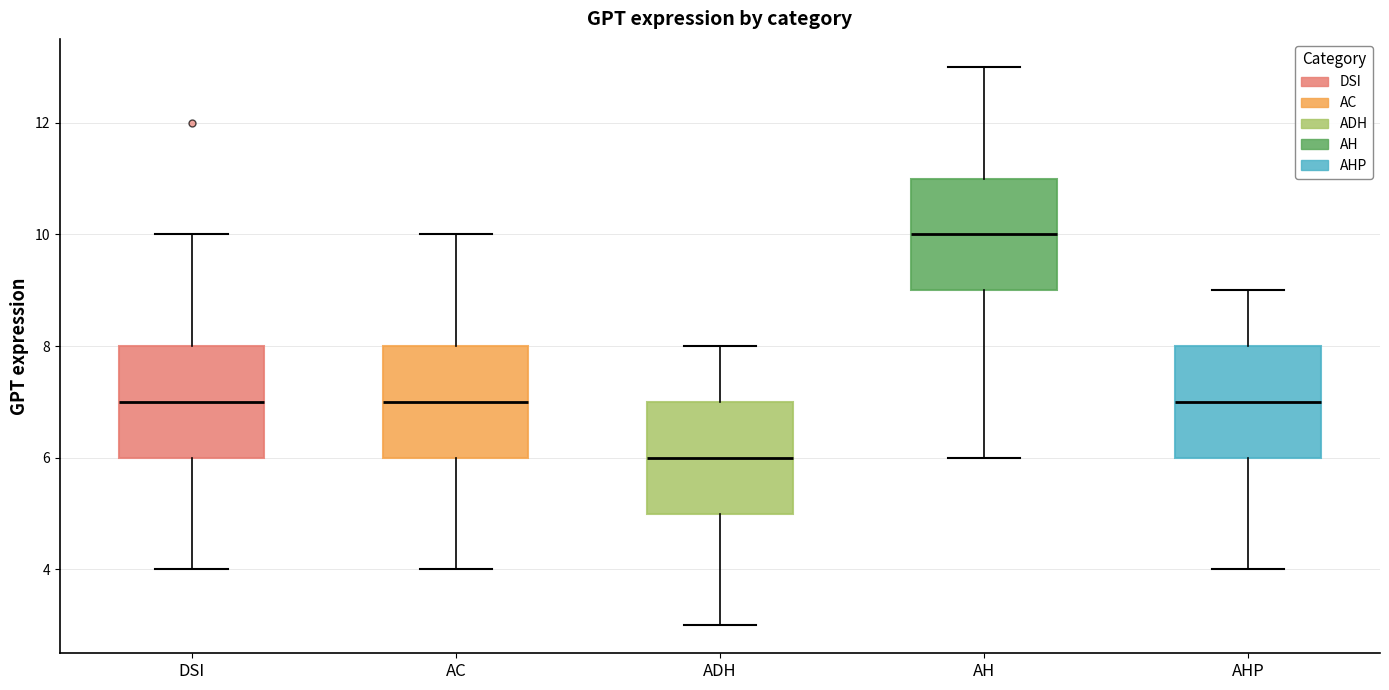

Which box's median line is the highest?

AH